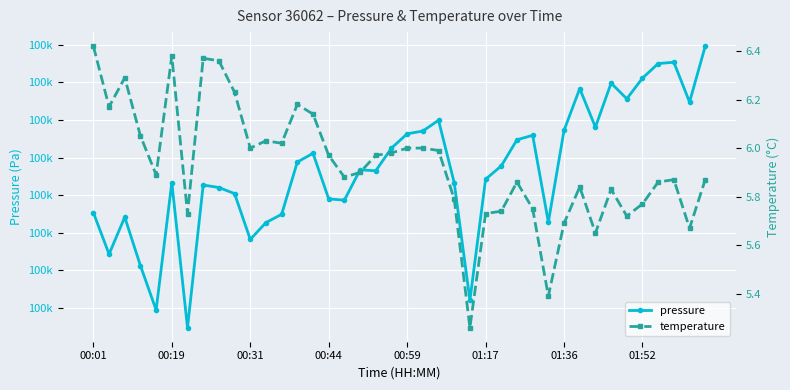

True or false: pressure and temperature intersect in this chart.

False